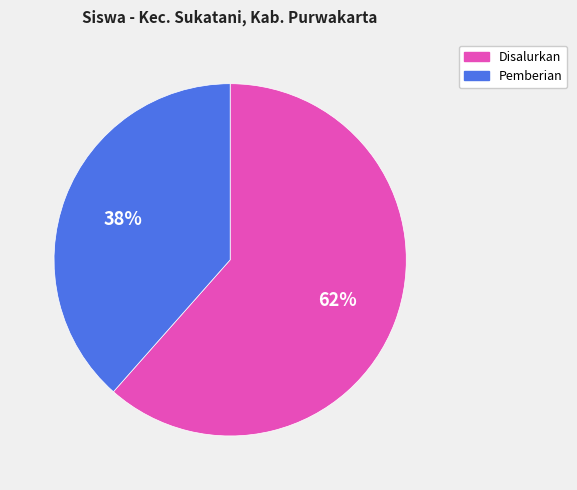

What is the smallest slice in the pie chart?

Pemberian